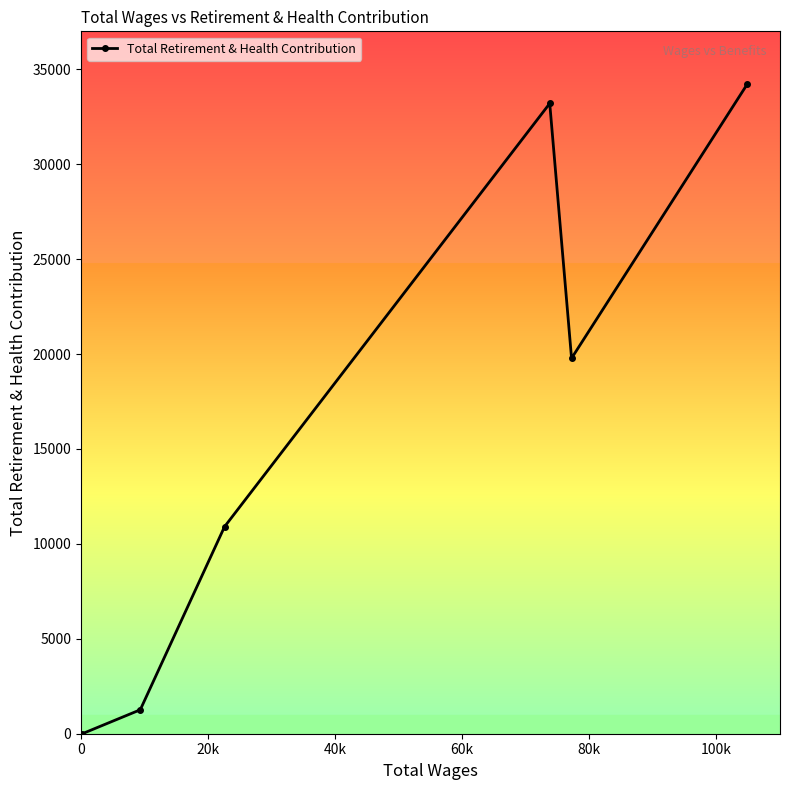

What is the greatest value displayed?

34237